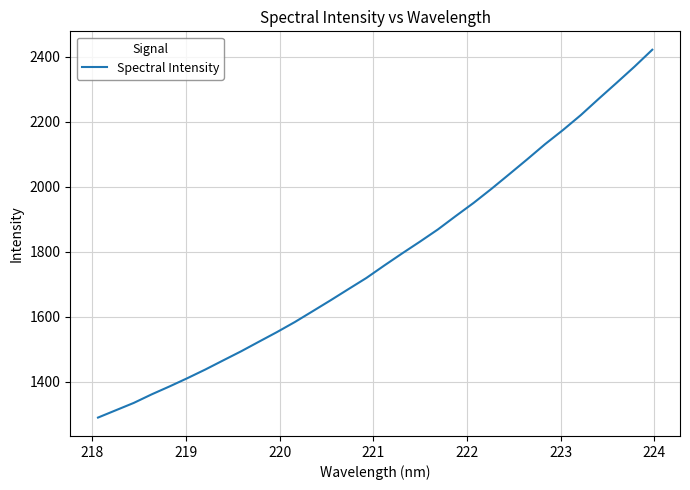

What is the minimum value shown in the chart?

1289.5